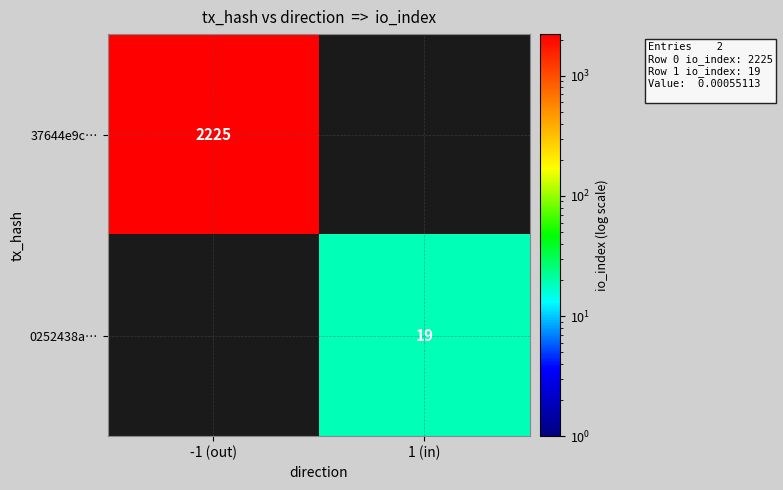

The 0252438a… series shows 7 at 1 (in). True or false?

False